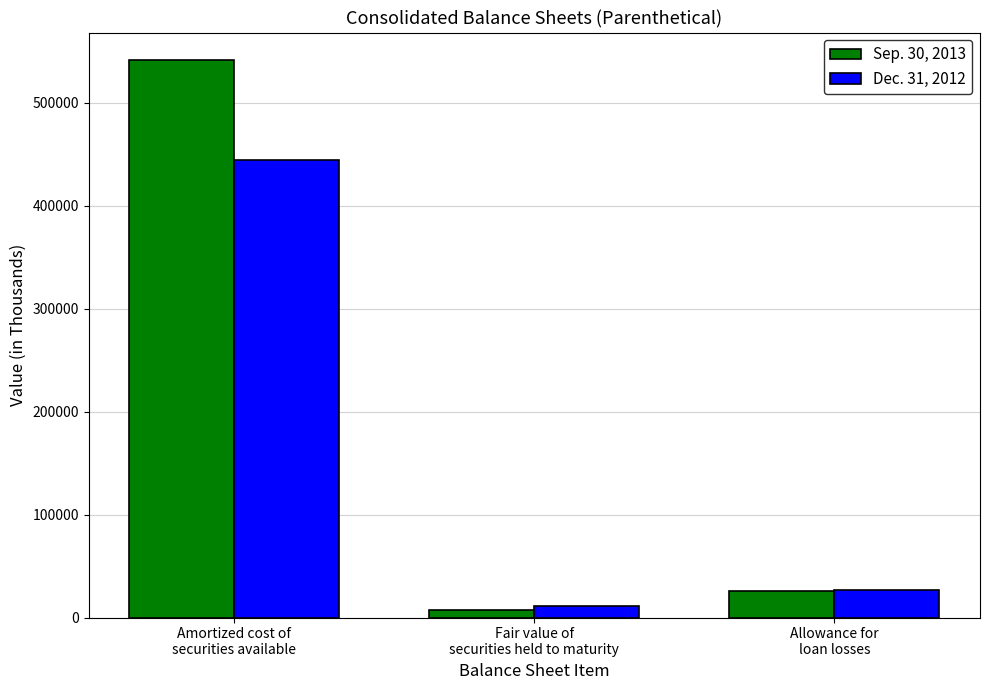

At how many categories does at least one series exceed 193912?

1